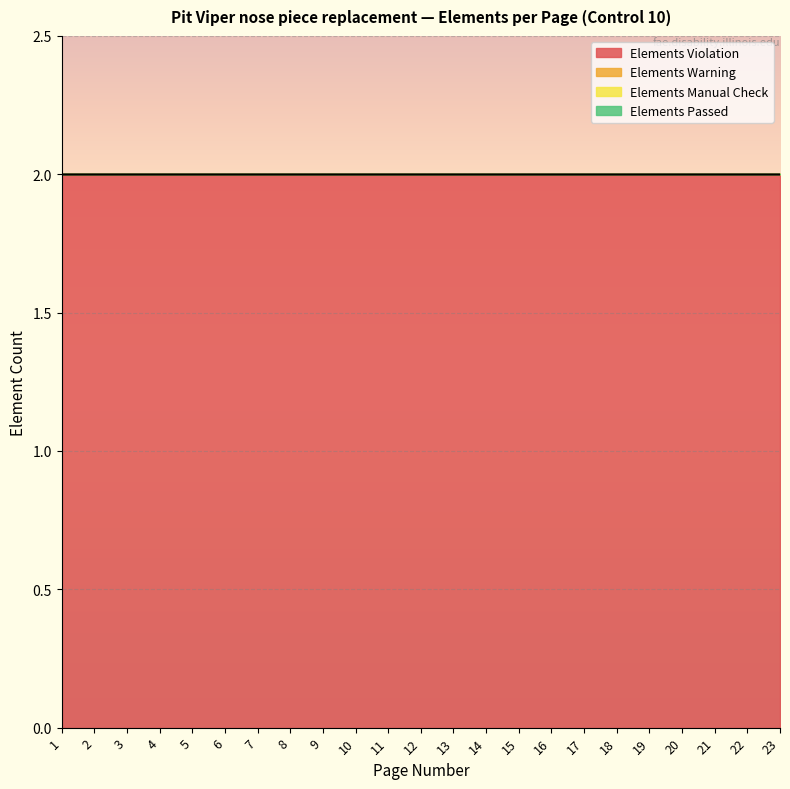

Which series has the largest total across all categories?

Elements Violation